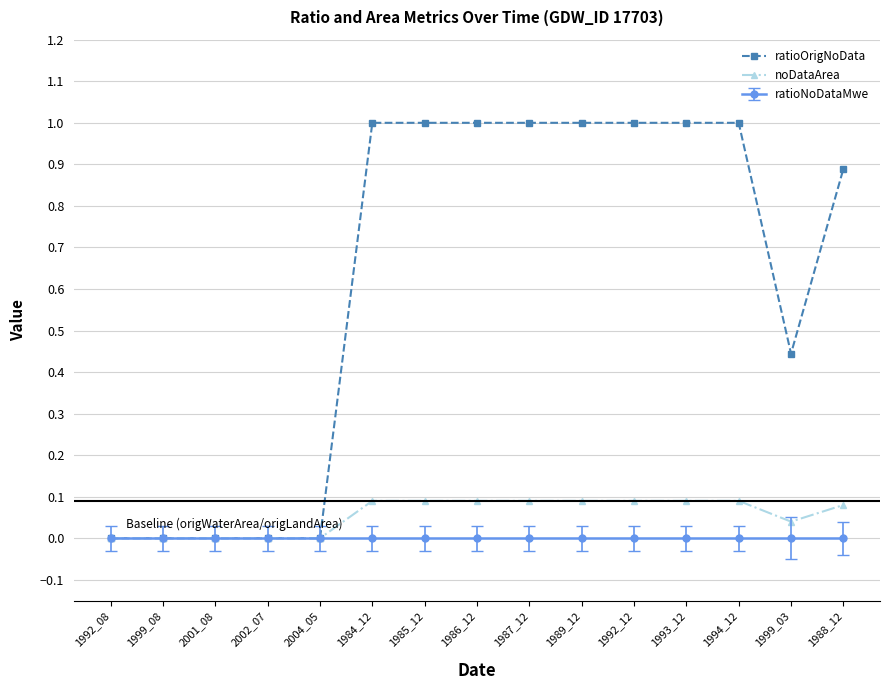

Which series has the largest total across all categories?

ratioOrigNoData